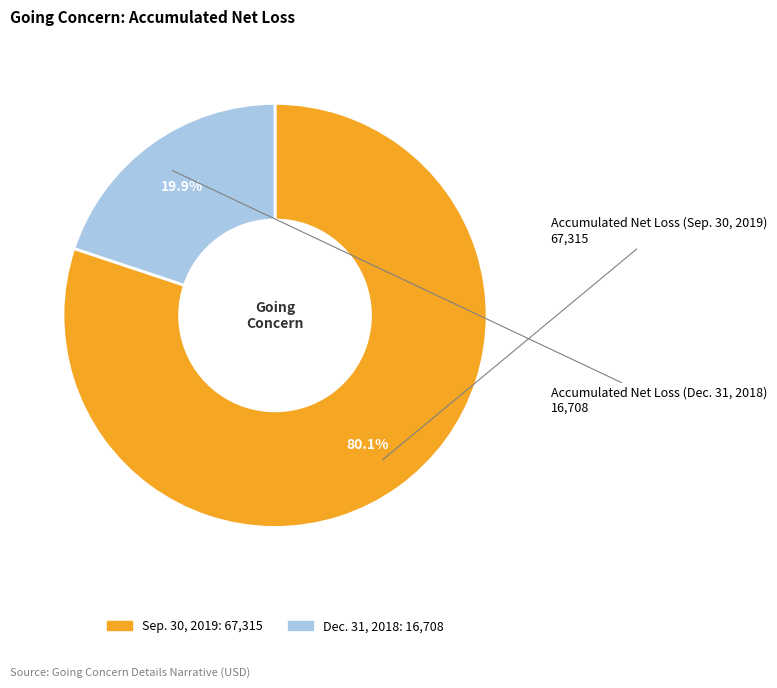

Is there any slice that represents more than half of the pie?

Yes